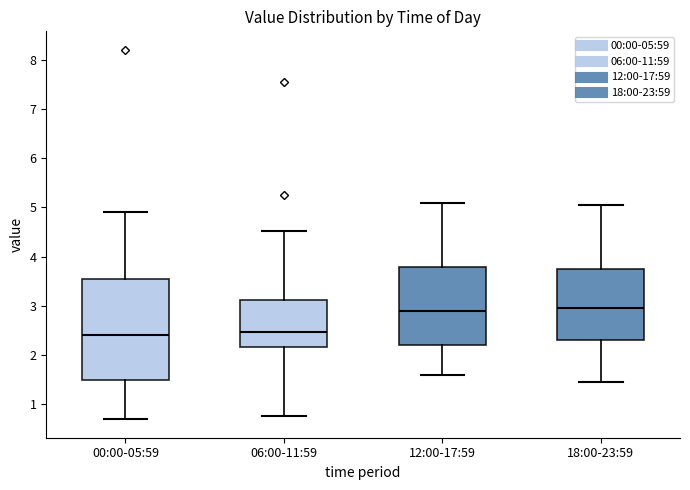

Which box is the tallest, from its lower edge to its upper edge?

00:00-05:59